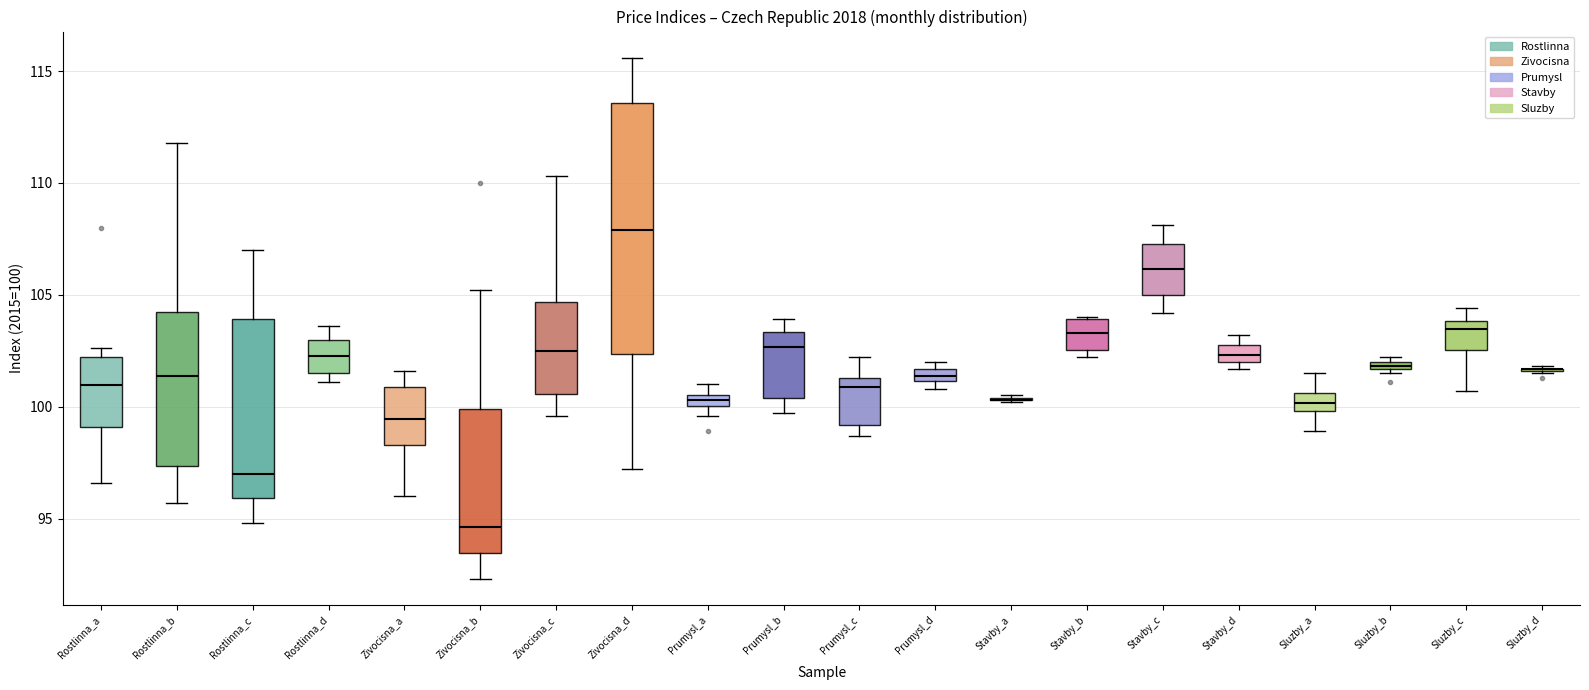

Comparing the boxes themselves (not the whiskers), which one is the tallest?

Zivocisna_d